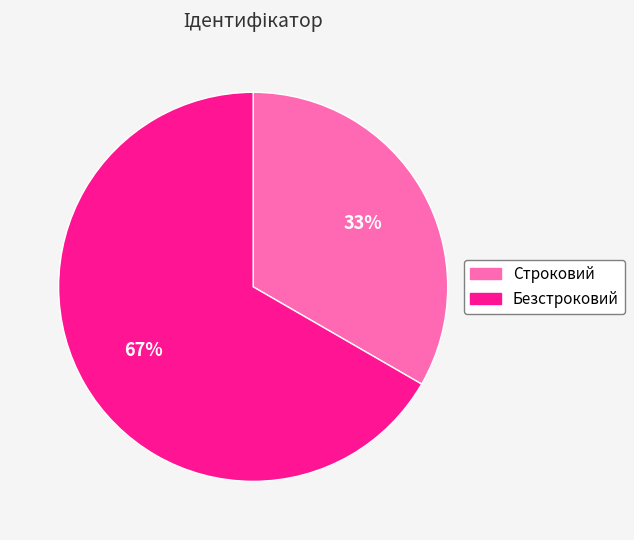

What percentage is the Безстроковий slice, to the nearest percent?

67%